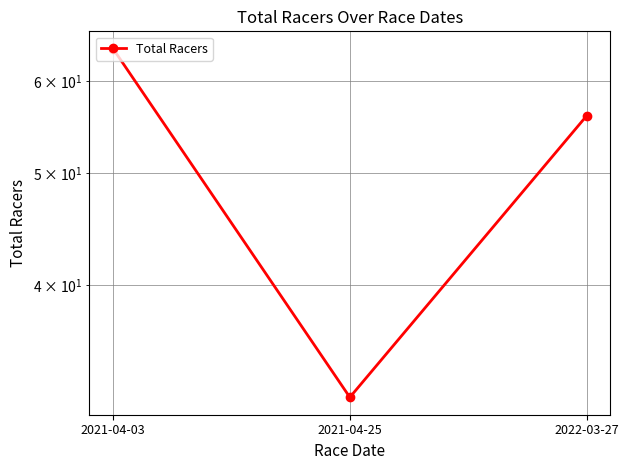

What is the label of the 2nd point from the right?

2021-04-25